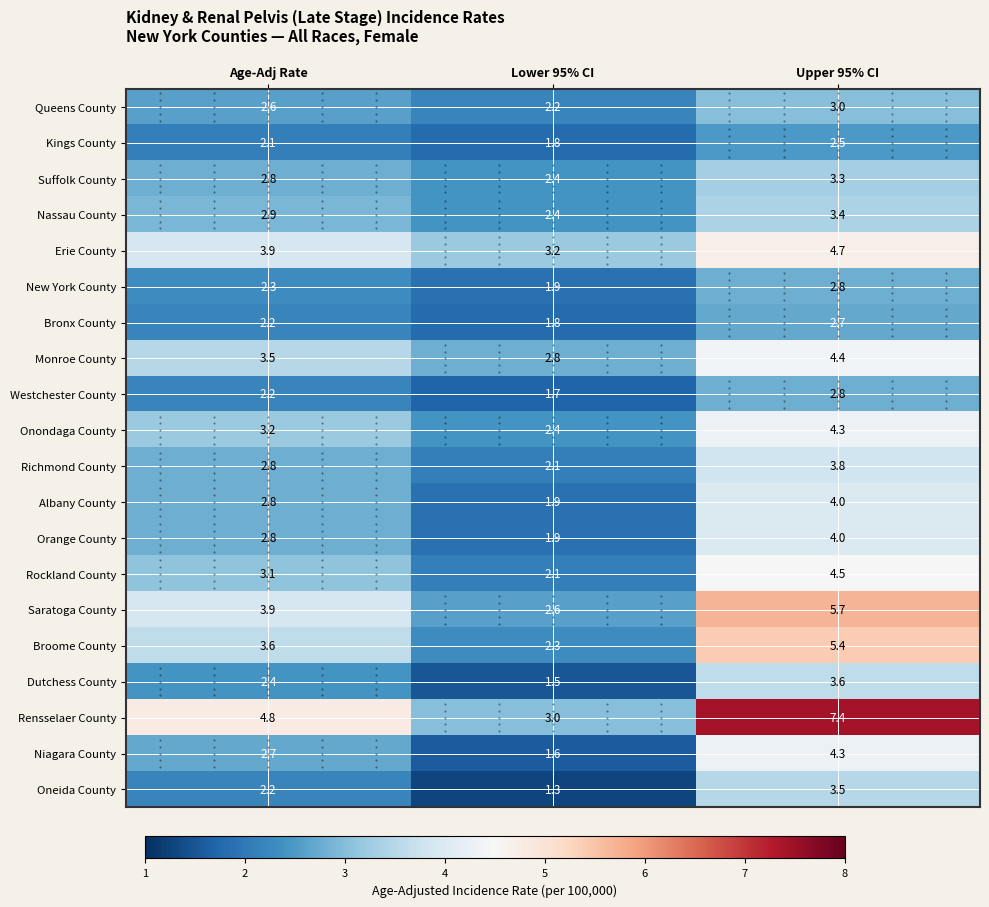

At which label is Orange County closest to 2?

Lower 95% CI